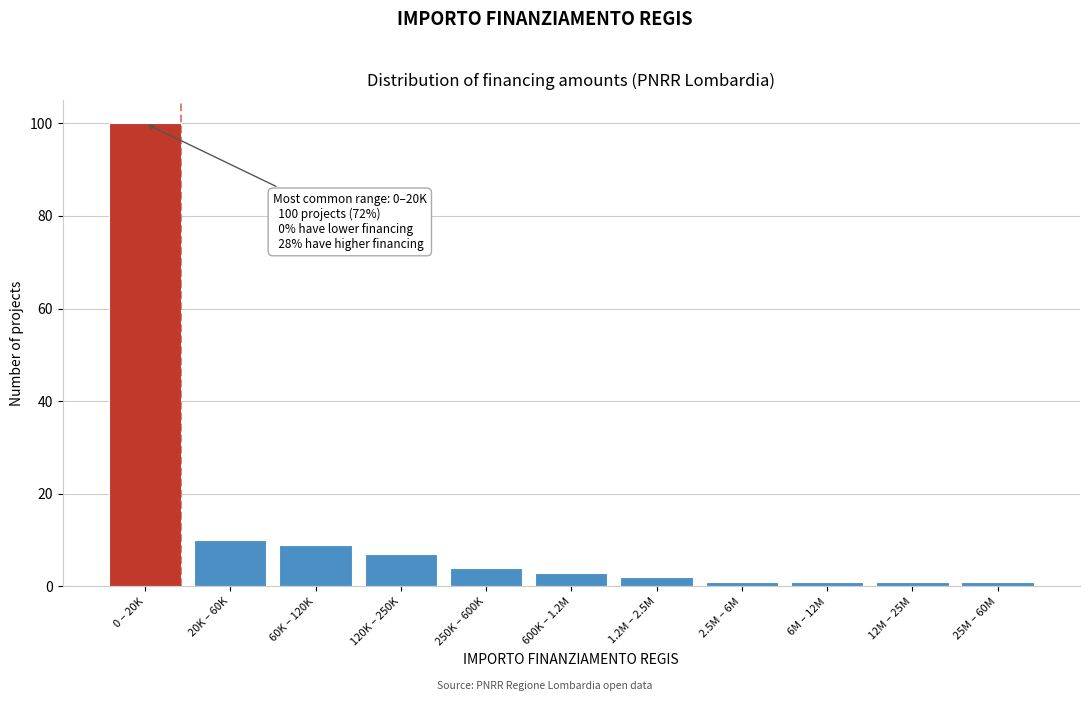

Reading left to right, extract all data points from this chart.

0 – 20K=100	20K – 60K=10	60K – 120K=9	120K – 250K=7	250K – 600K=4	600K – 1.2M=3	1.2M – 2.5M=2	2.5M – 6M=1	6M – 12M=1	12M – 25M=1	25M – 60M=1